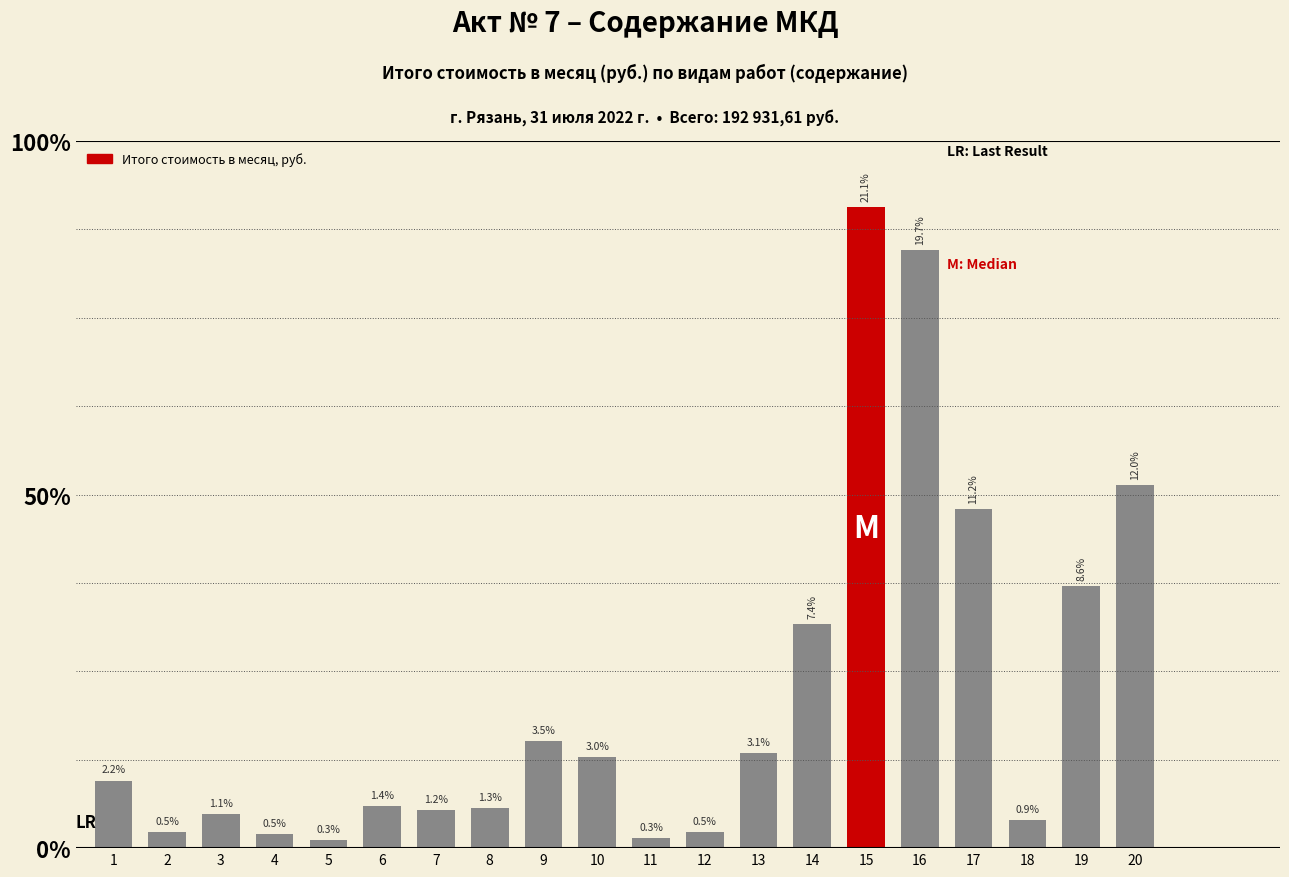

Which category has the lowest value across all series?

5